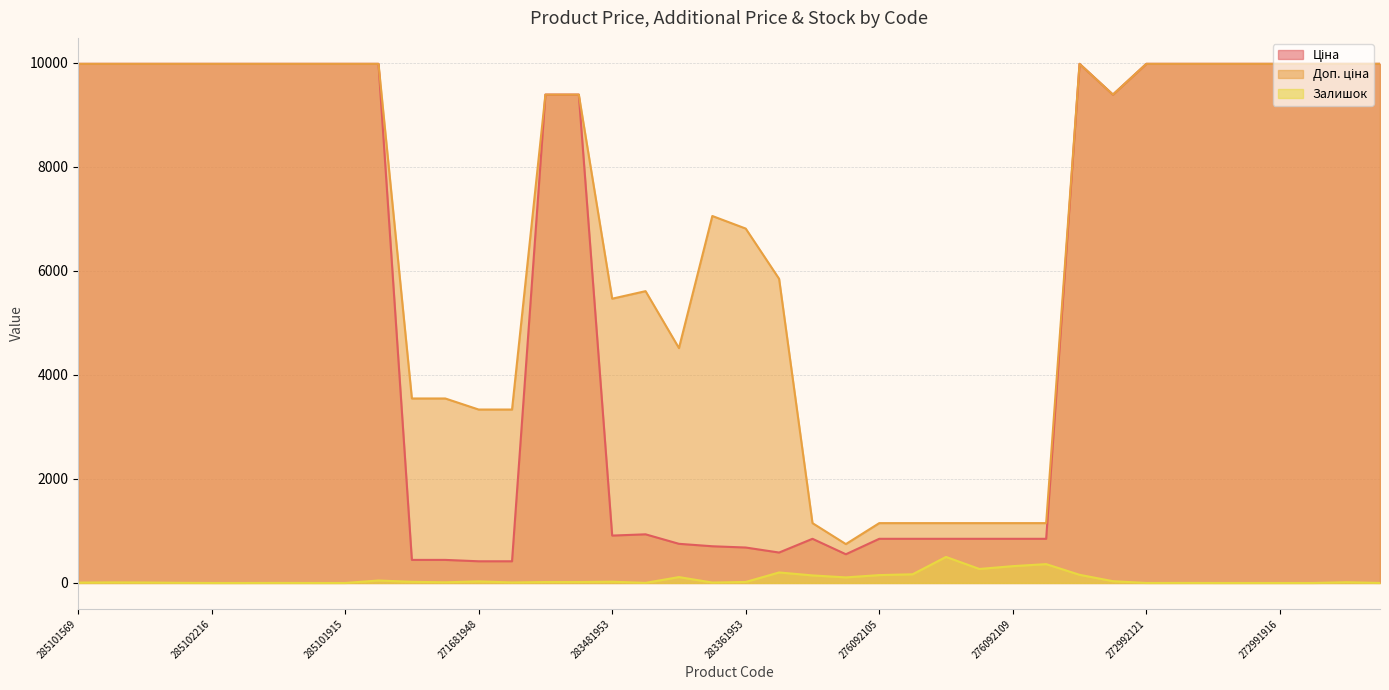

Does the chart display data point markers on the line(s)?

No